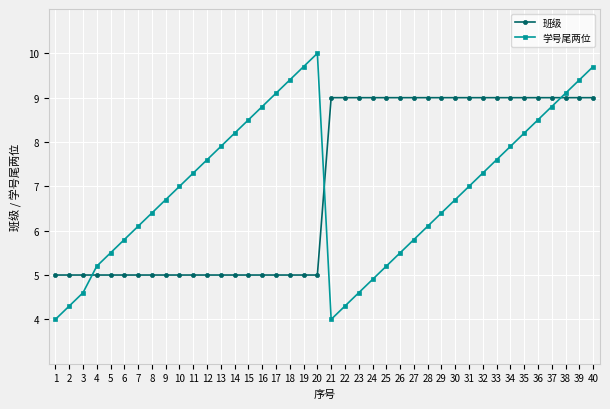

At which label does 学号尾两位 first exceed 6?

7